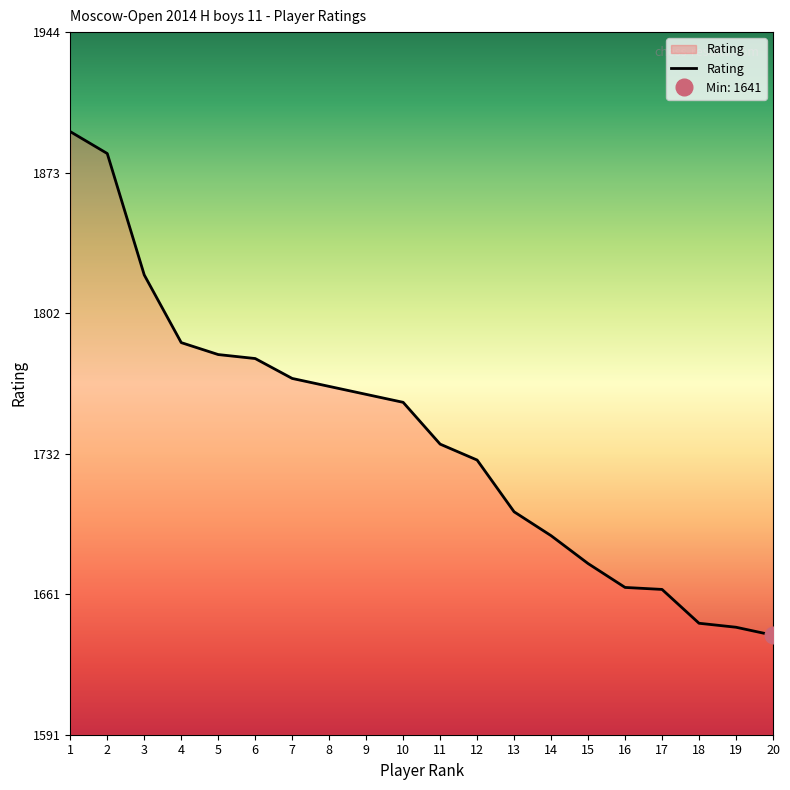

Reading left to right, extract all data points from this chart.

1=1894	2=1883	3=1822	4=1788	5=1782	6=1780	7=1770	8=1766	9=1762	10=1758	11=1737	12=1729	13=1703	14=1691	15=1677	16=1665	17=1664	18=1647	19=1645	20=1641